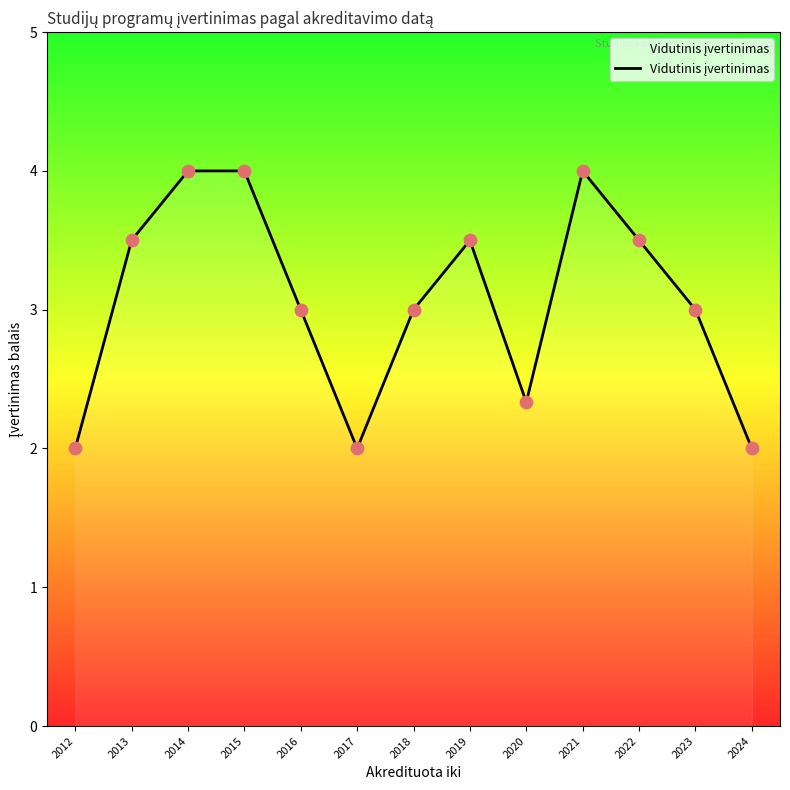

Between 2016 and 2019, which is larger?

2019